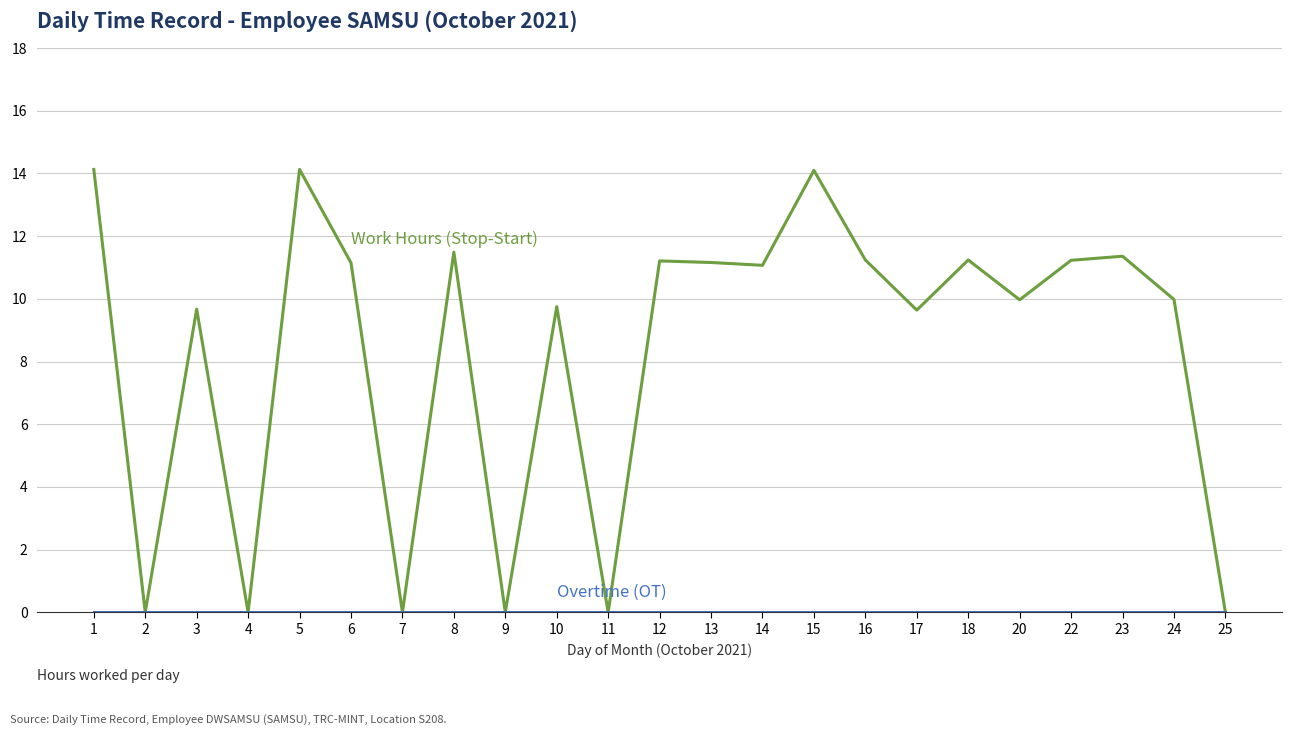

What is the spread (max minus min) of values at 22?

11.2